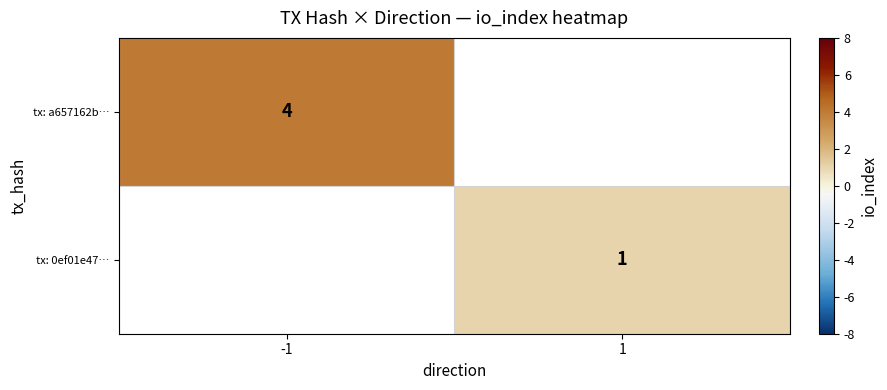

The value of tx: a657162b… at -1 is 4. True or false?

True